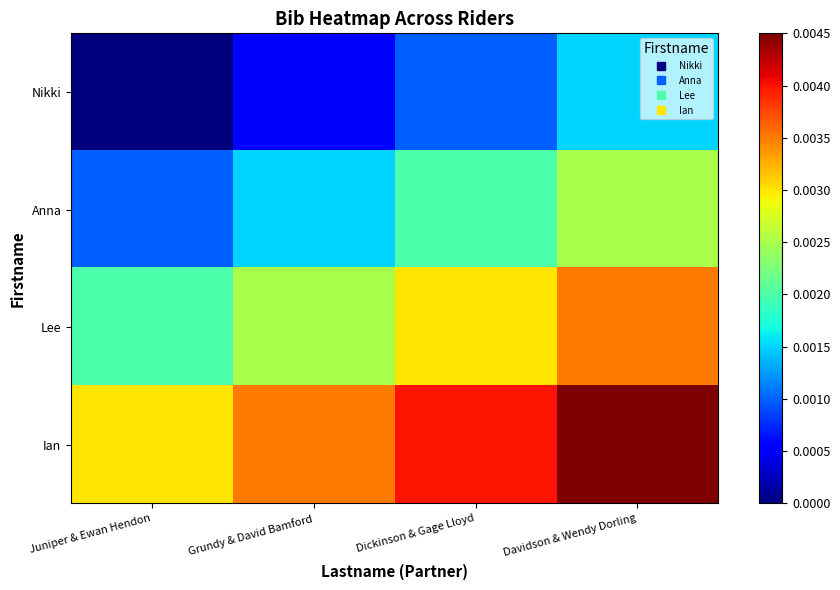

Rank the series by their maximum value, from lowest to highest.

Nikki, Anna, Lee, Ian